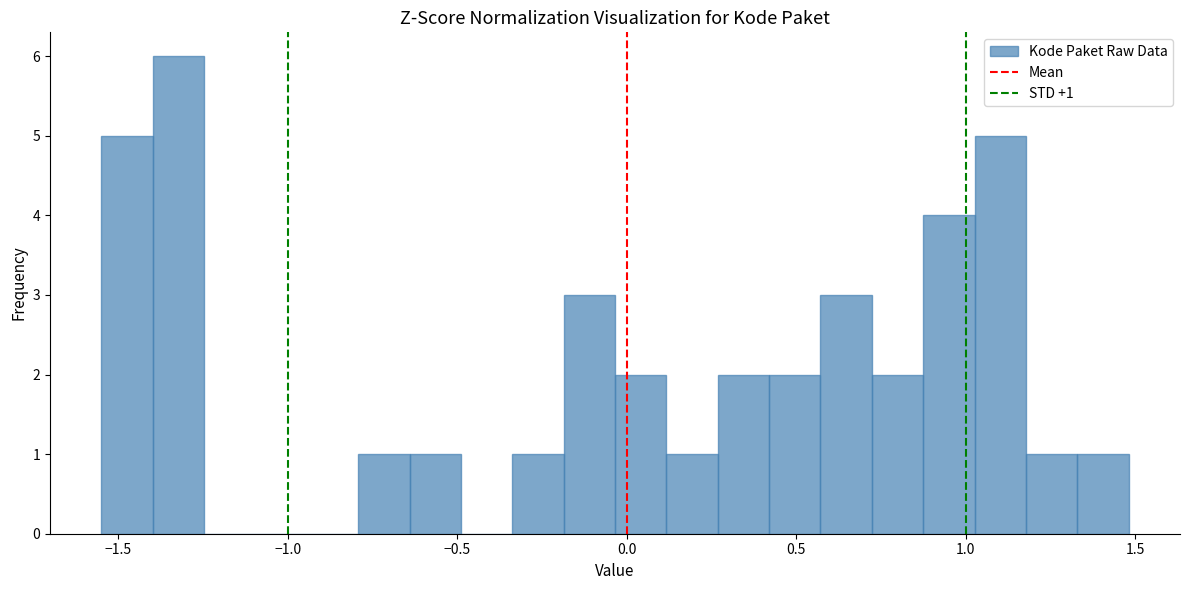

Read against the x-axis, roughly where is the centre of the tallest bar?

-1.30